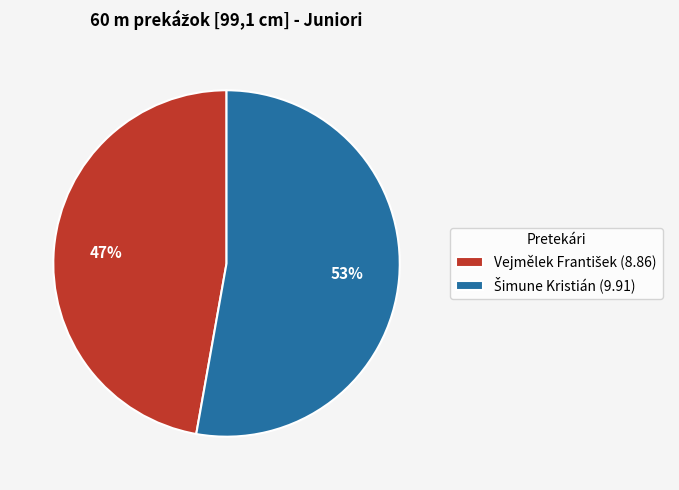

Is there a majority slice in this chart?

Yes